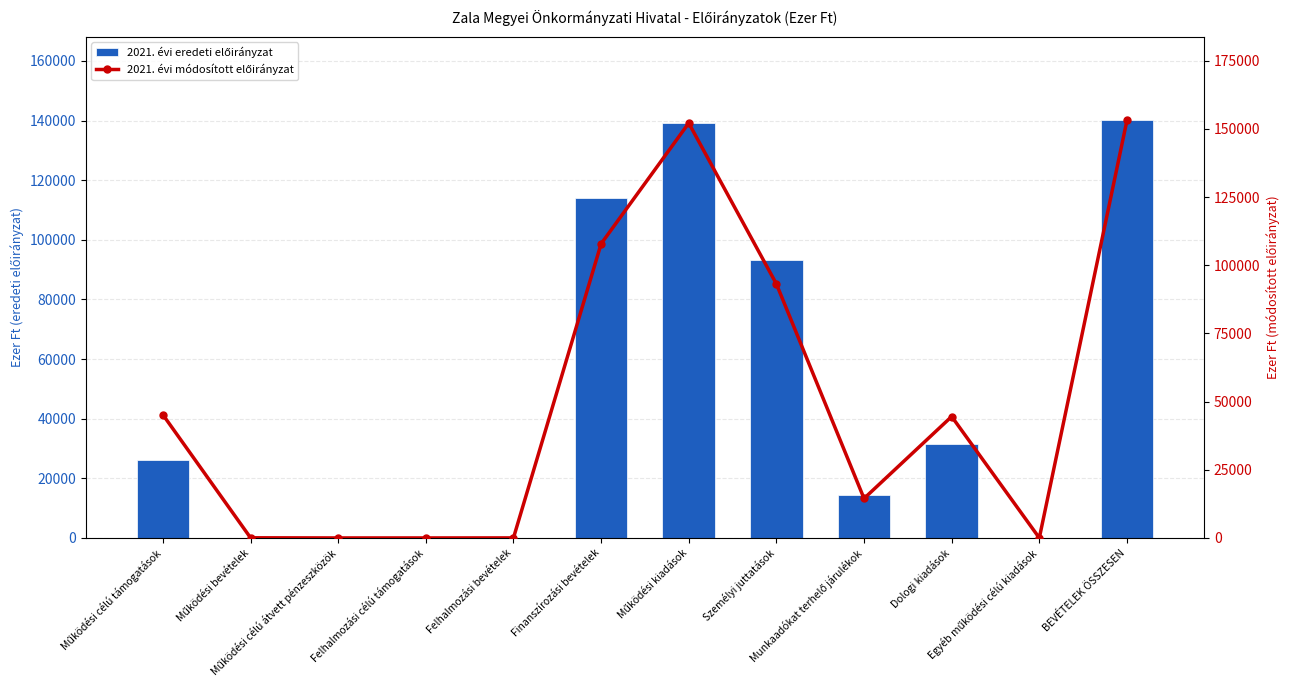

Which series has the largest range (max minus min)?

2021. évi módosított előirányzat